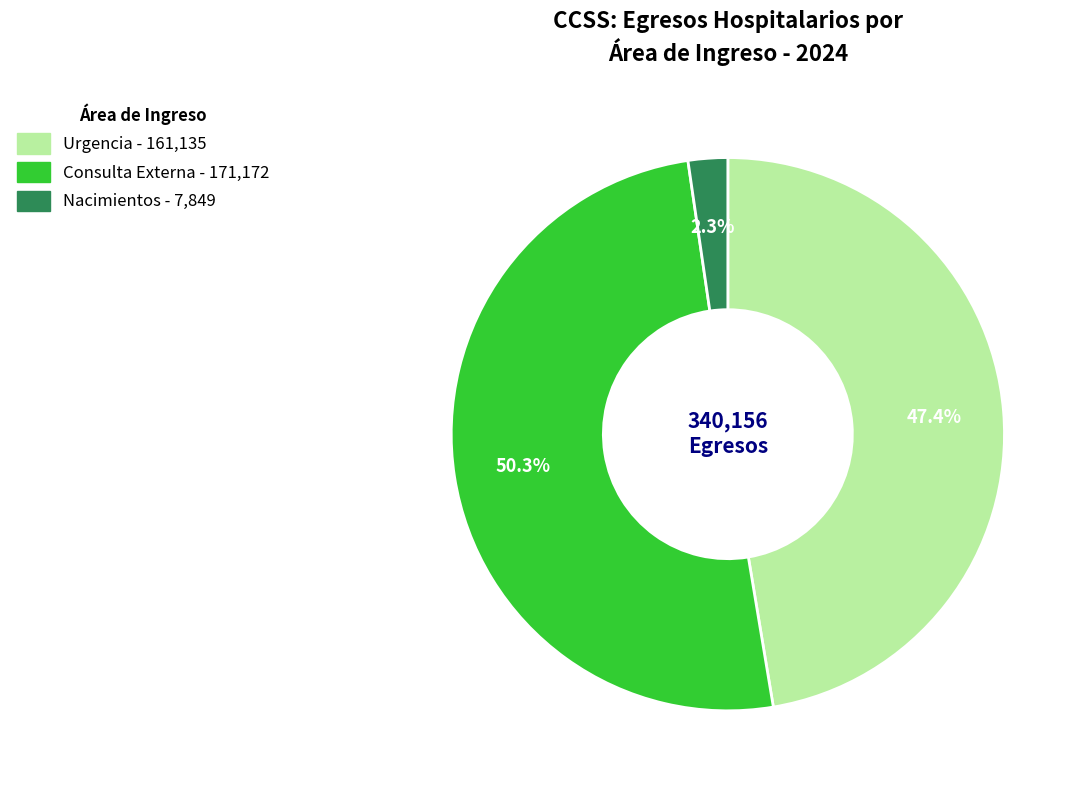

What is the majority slice?

Consulta Externa